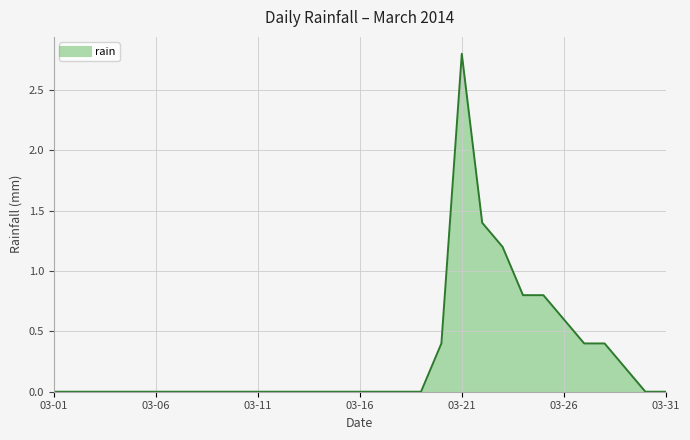

What is the maximum value shown in the chart?

2.8